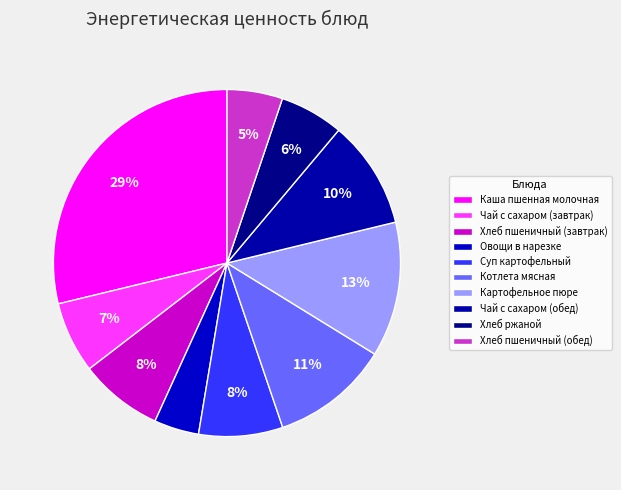

The Чай с сахаром (завтрак) slice represents 17% of the pie. True or false?

False